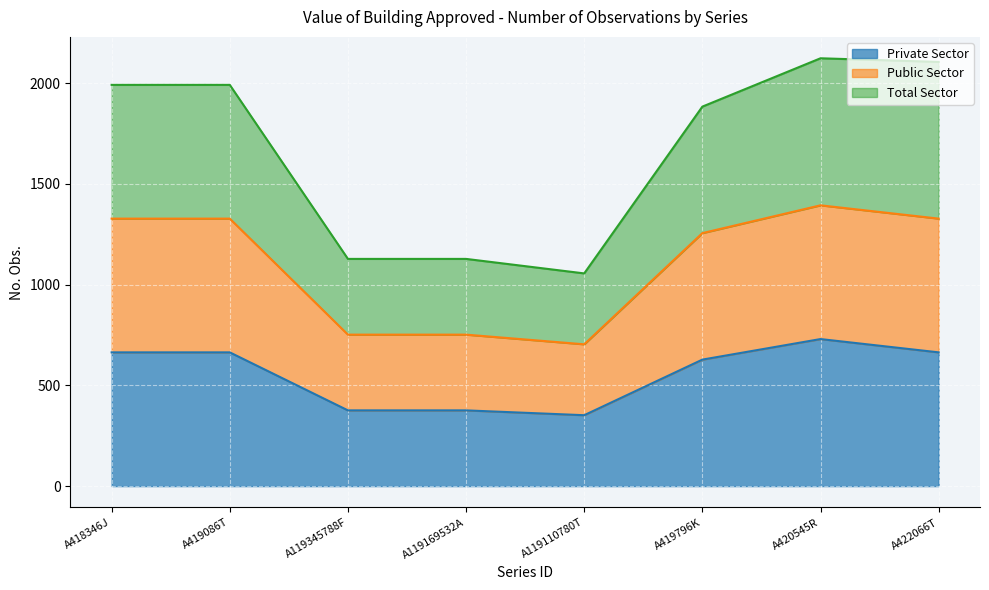

The value of Private Sector at A420545R is 730. True or false?

True